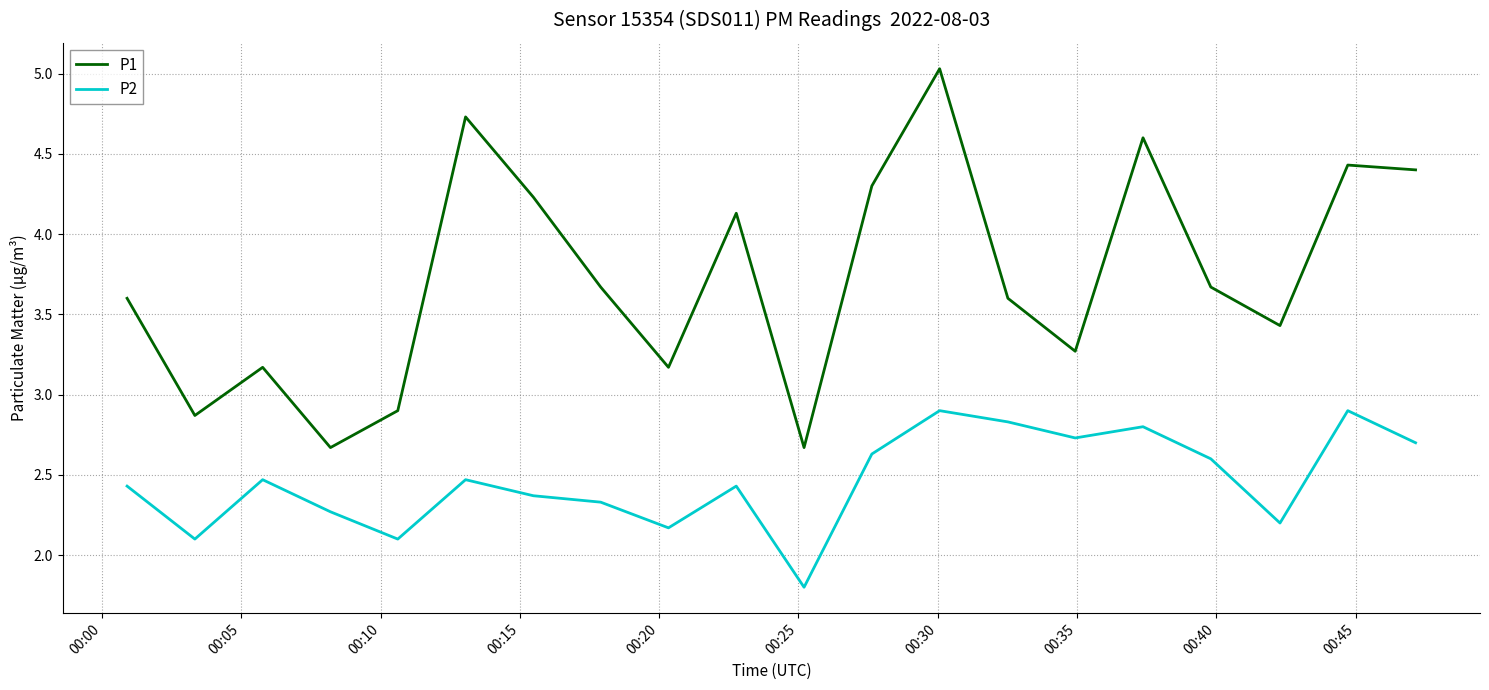

Which series has the largest total across all categories?

P1